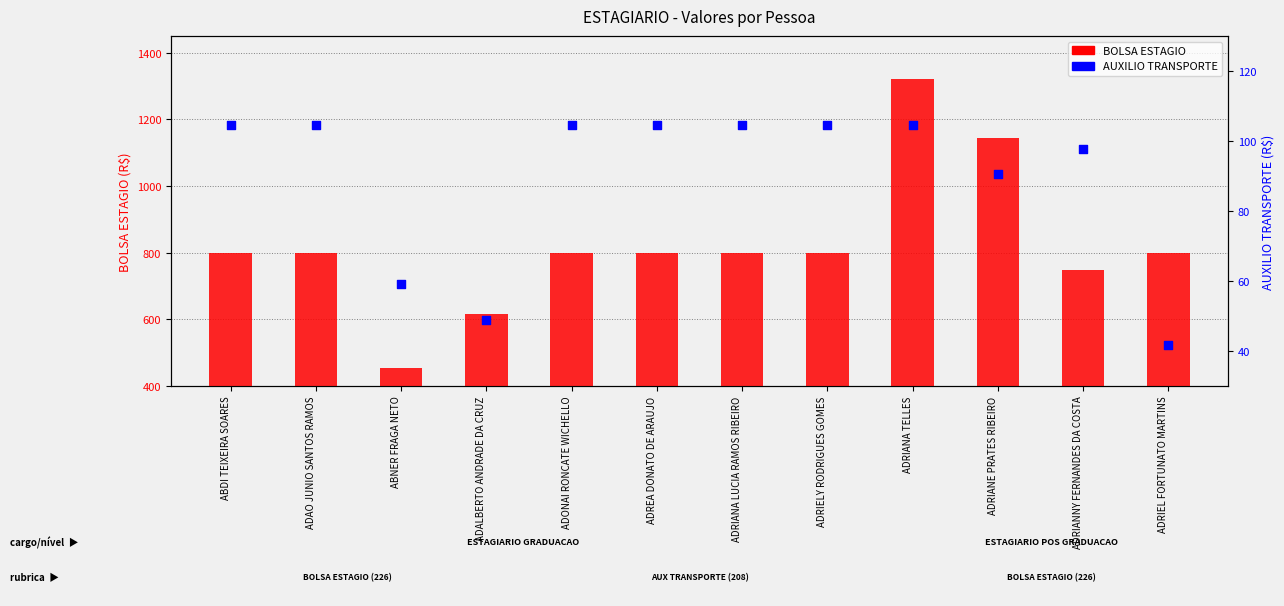

Is the value of BOLSA ESTAGIO at ADRIANA LUCIA RAMOS RIBEIRO greater than the value of AUXILIO TRANSPORTE at ADRIANA LUCIA RAMOS RIBEIRO?

Yes